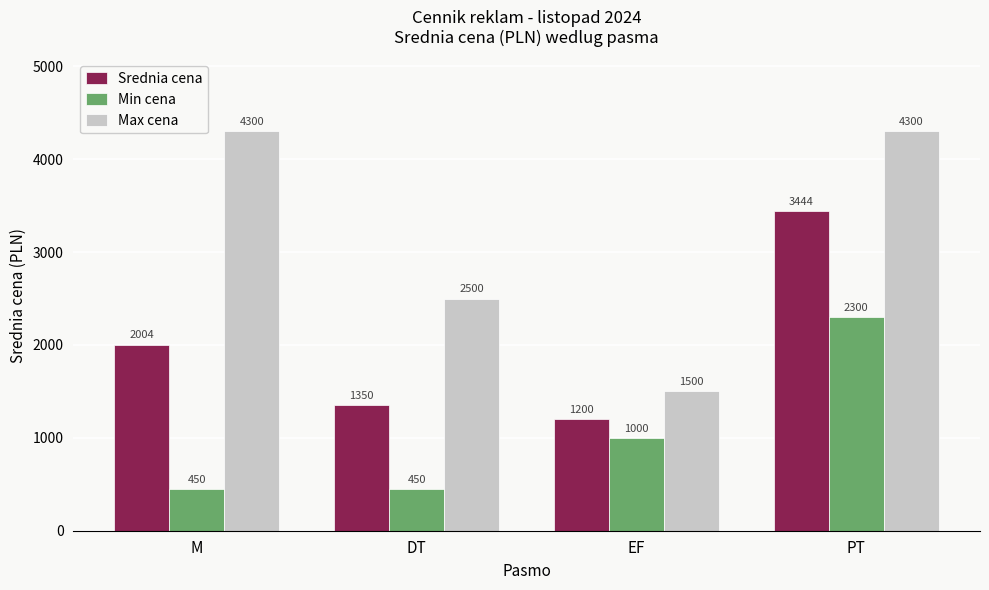

What is the value of the Max cena bar at the 4th from the left?

4300.0